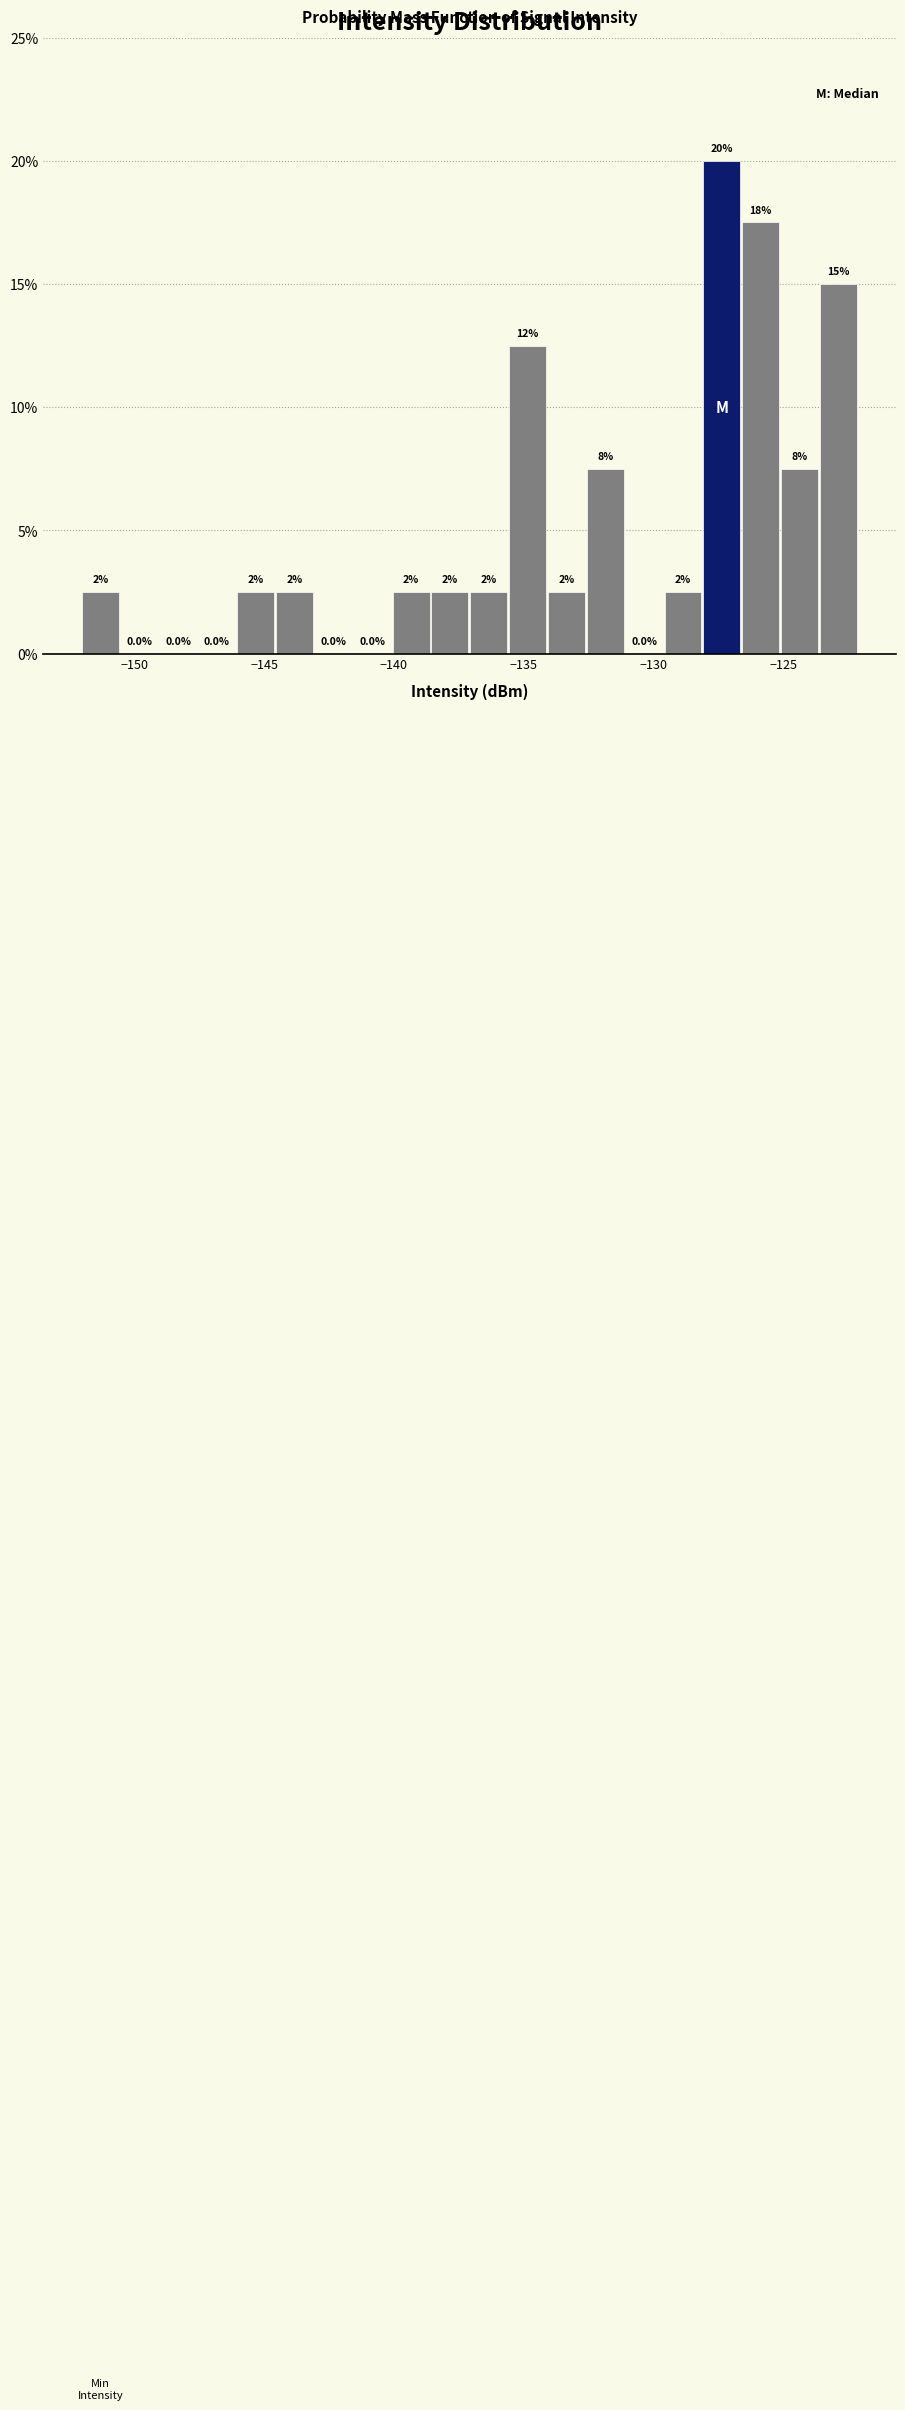

Read against the x-axis, roughly where is the centre of the tallest bar?

-127.5